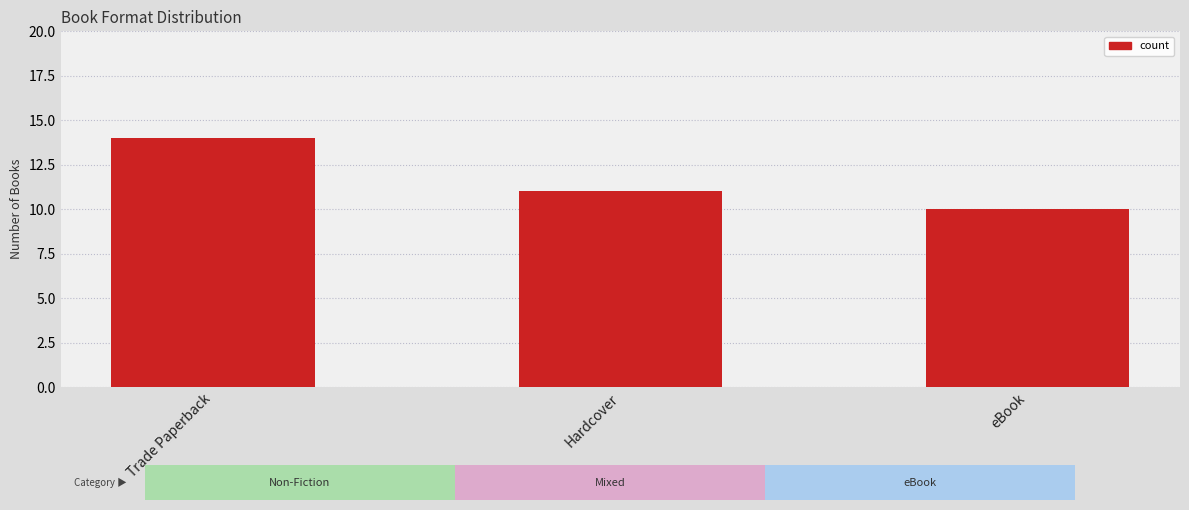

At which label is the value closest to 12?

Hardcover